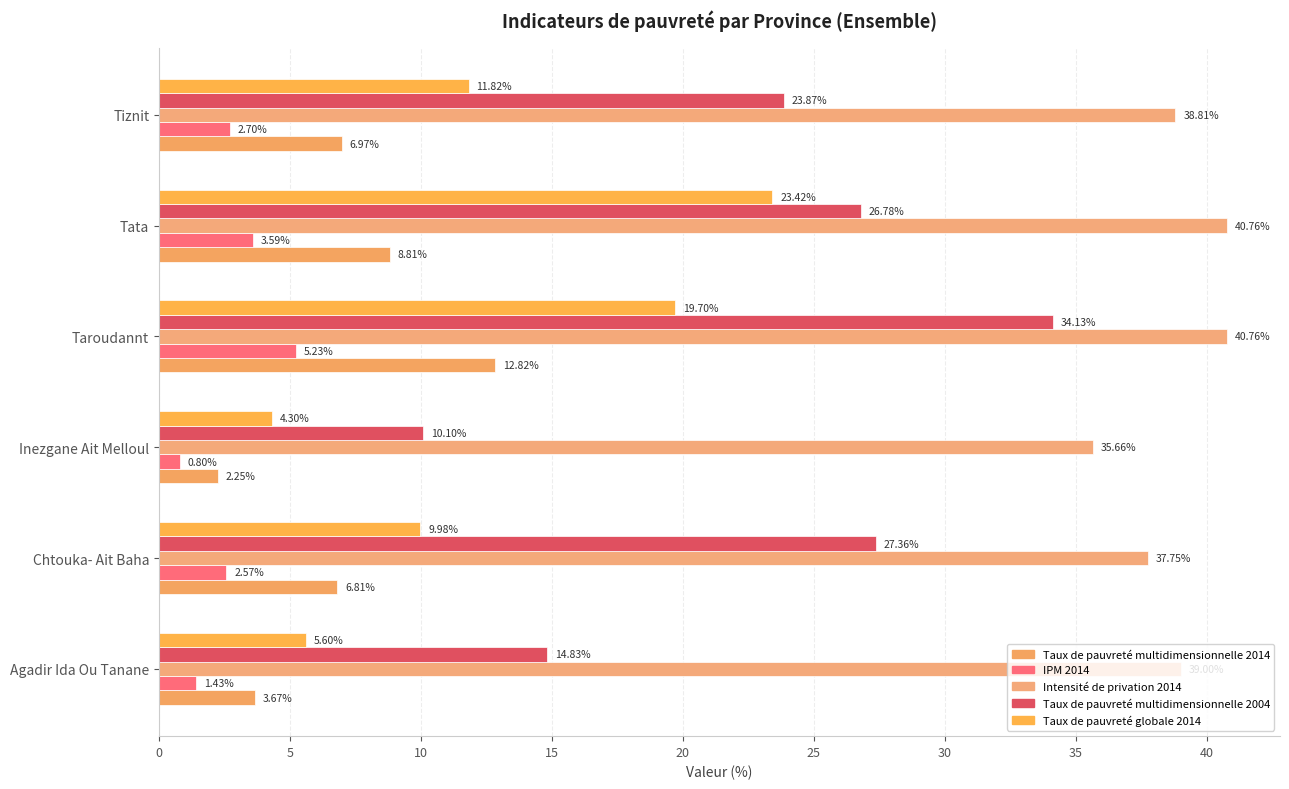

Which series has the largest total across all categories?

Intensité de privation 2014